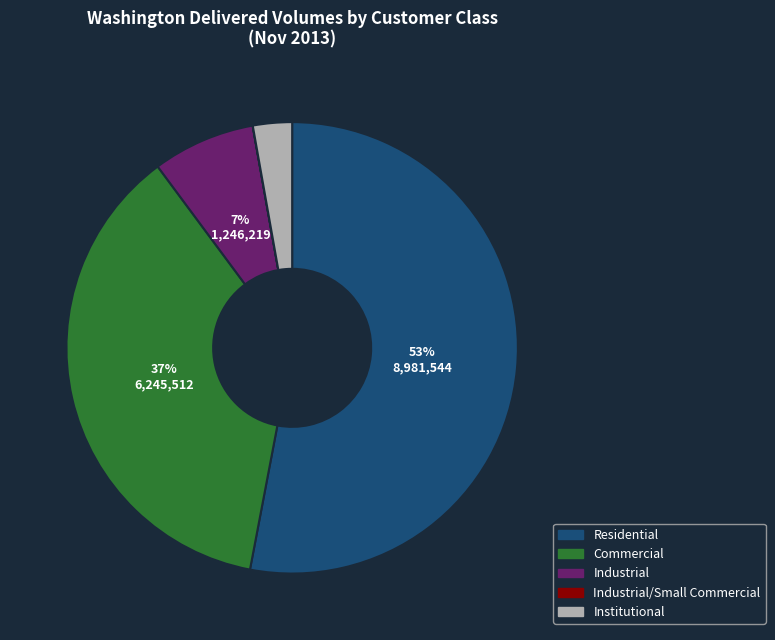

What is the largest slice in the pie chart?

Residential